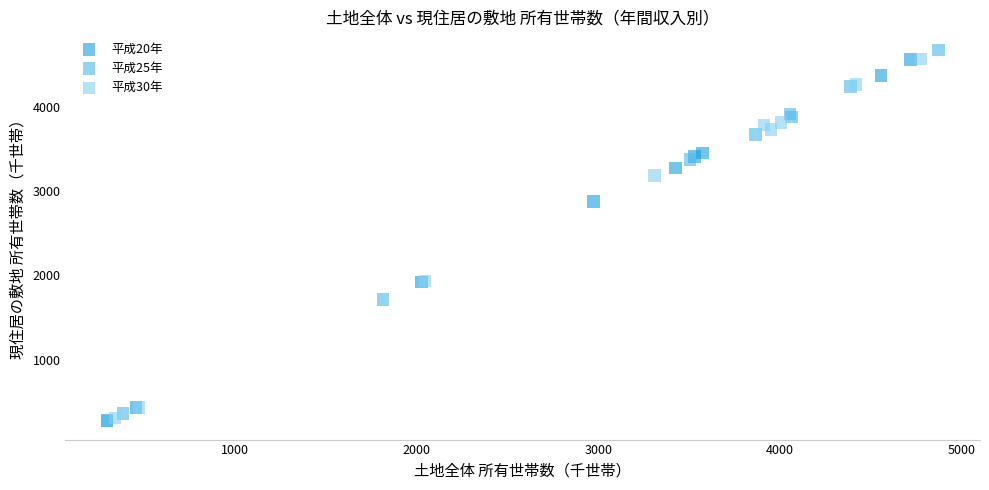

Which series has the largest Y range (max minus min)?

平成25年